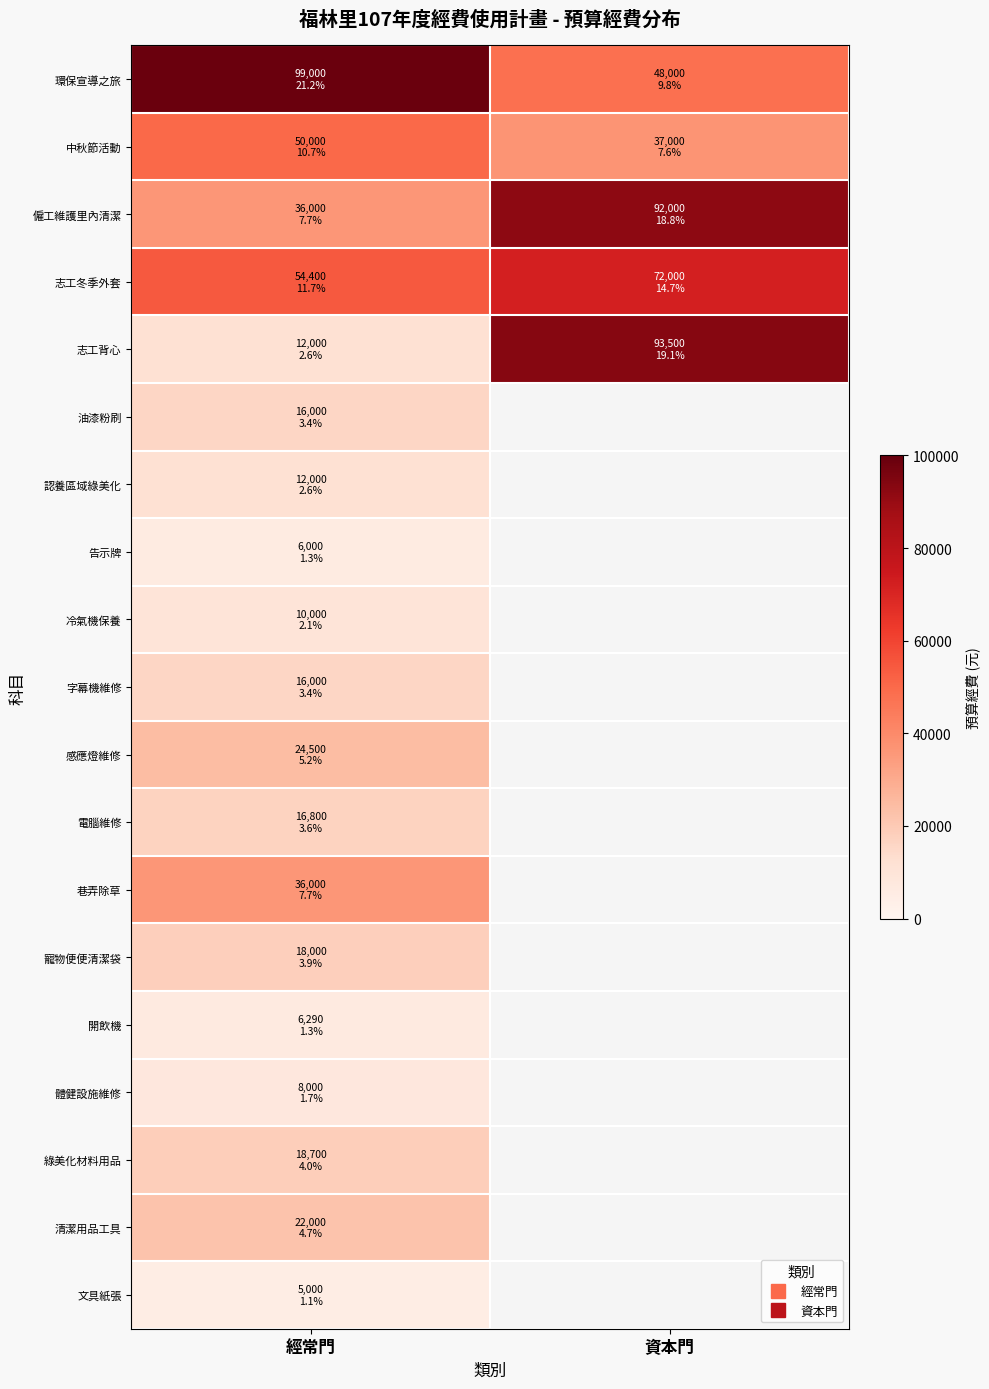

Which category has the lowest value across all series?

經常門